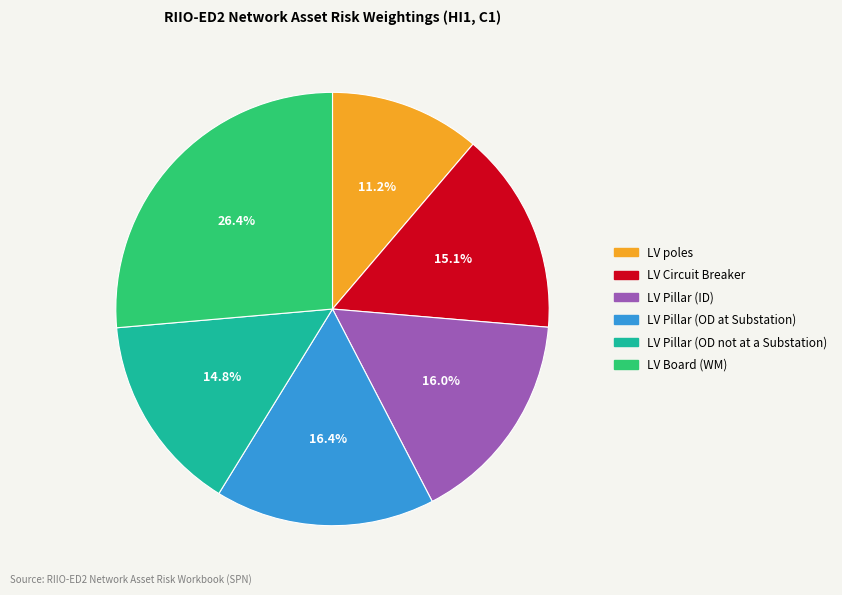

Does LV Board (WM) represent more than half of the total?

No